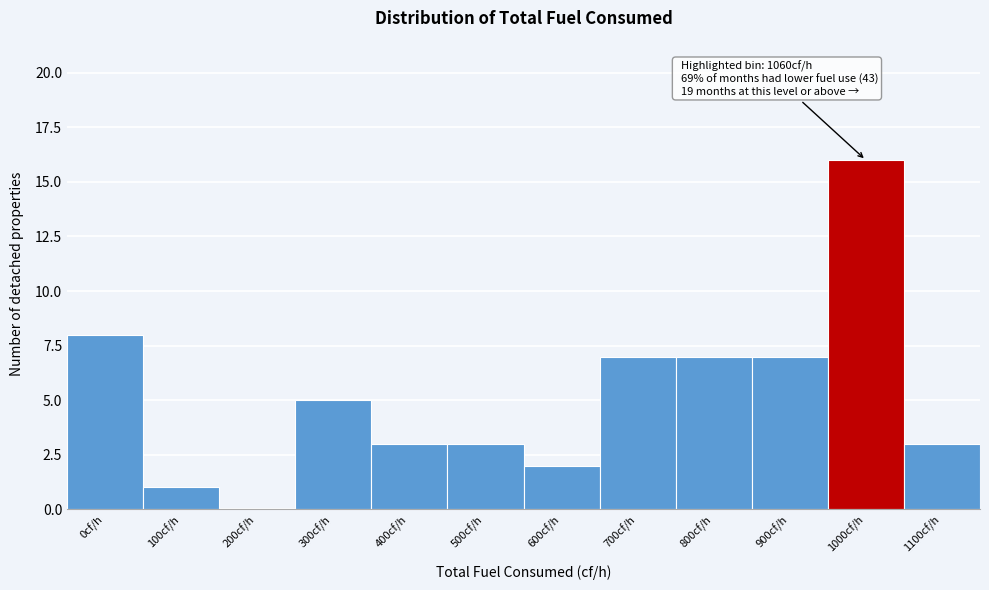

Reading right to left, extract all data points from this chart.

1100cf/h=3	1000cf/h=16	900cf/h=7	800cf/h=7	700cf/h=7	600cf/h=2	500cf/h=3	400cf/h=3	300cf/h=5	200cf/h=0	100cf/h=1	0cf/h=8